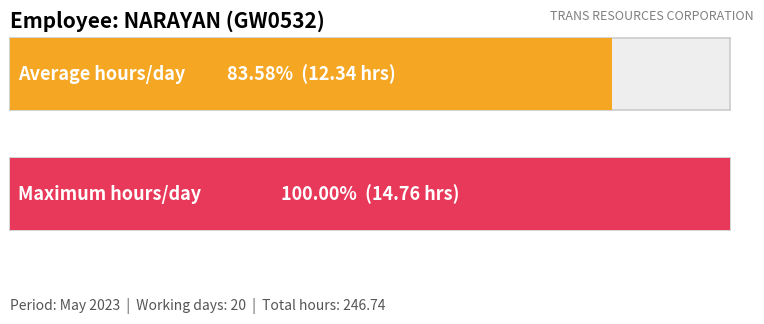

Are the bars grouped side by side (vs. stacked)?

No